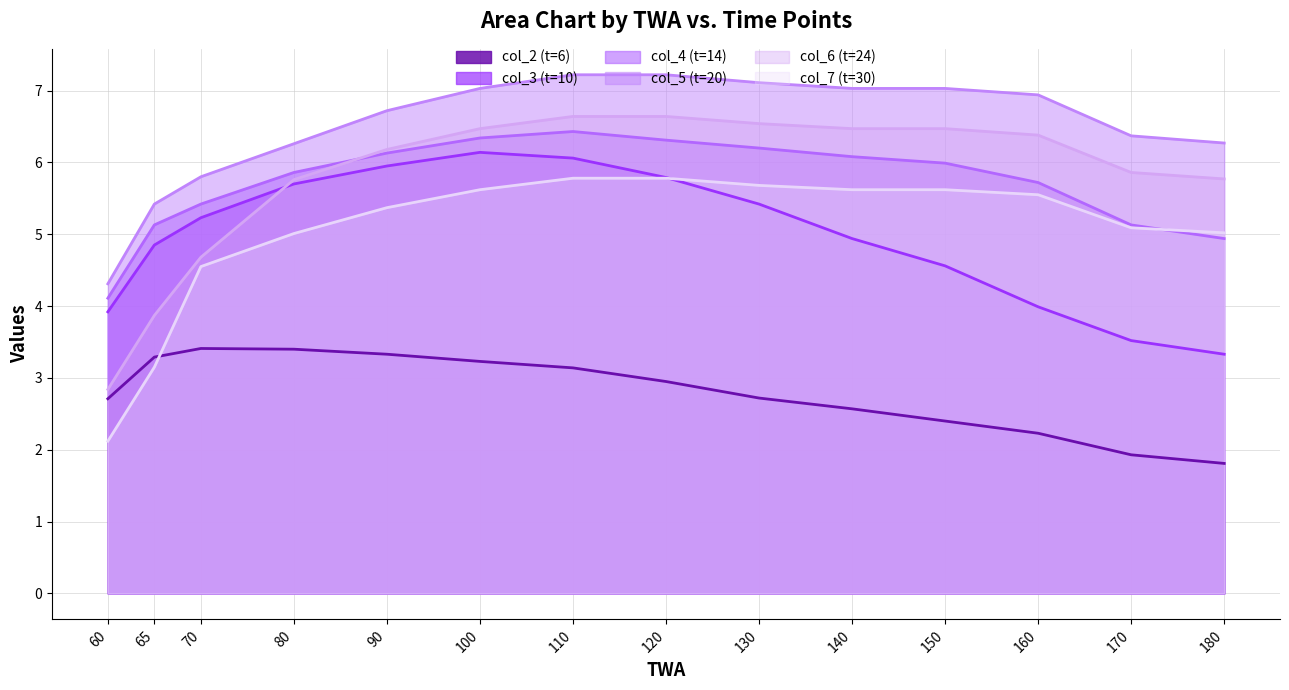

At which category does the chart reach its minimum across all series?

180